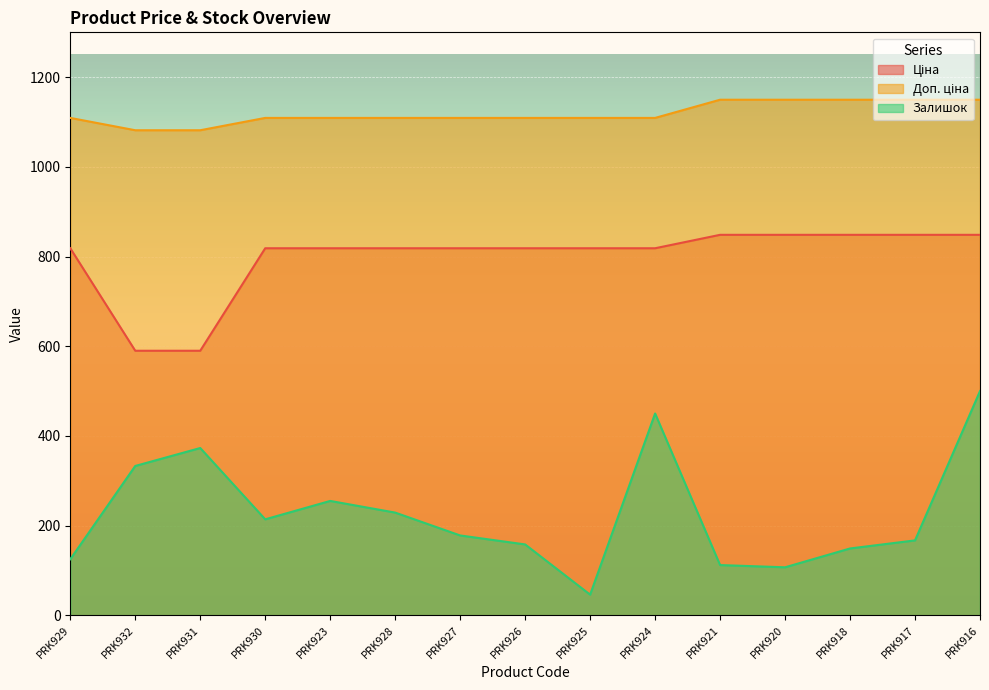

Is it true that Доп. ціна equals 1109.2 at PRK930?

True